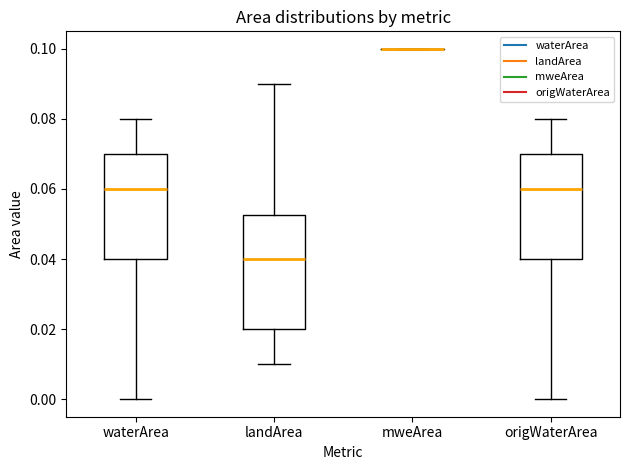

Reading left to right, read every box against the y-axis: the position of its median line, the range the box covers, and the ends of its whiskers. The values are not printed on the chart, so give them approximately, as read against the axis.

waterArea: median 0.060, box 0.040 to 0.070, whiskers 0.000 to 0.080
landArea: median 0.040, box 0.020 to 0.052, whiskers 0.010 to 0.090
mweArea: box collapsed to a line at 0.100, whiskers 0.100 to 0.100
origWaterArea: median 0.060, box 0.040 to 0.070, whiskers 0.000 to 0.080